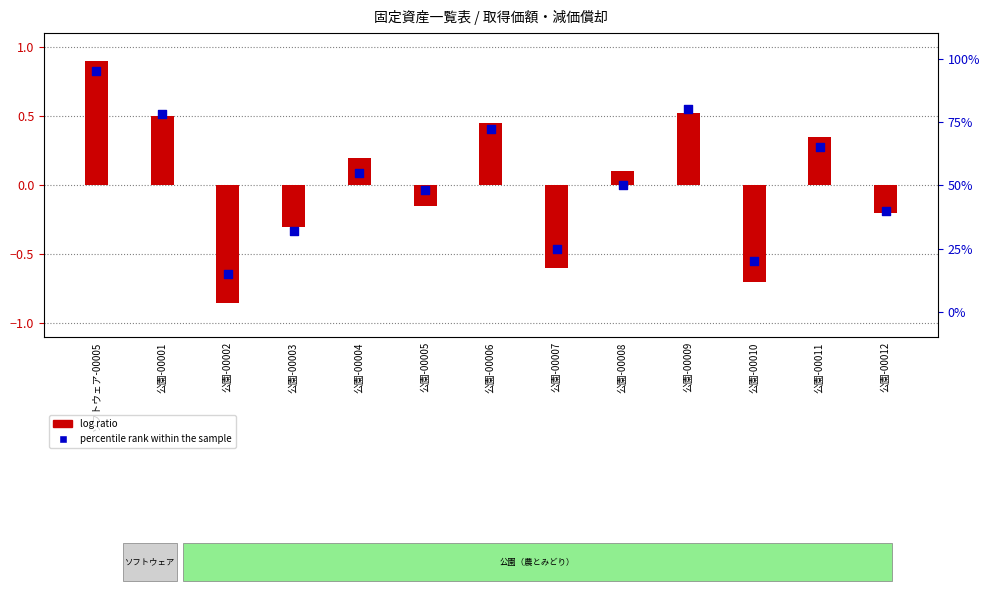

What is the change in value from 公園-00001 to 公園-00012?

-38